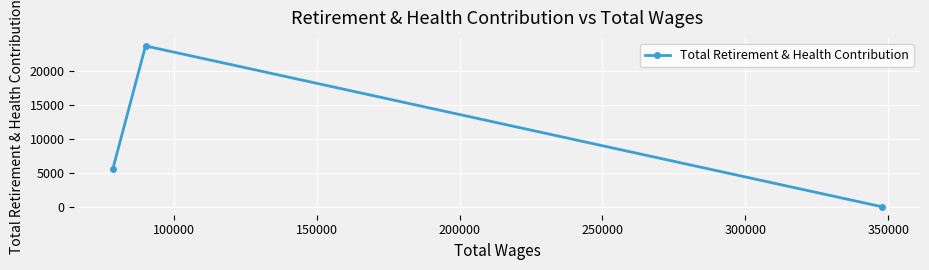

Reading left to right, transcribe all the data shown in this chart.

5500	23640	0